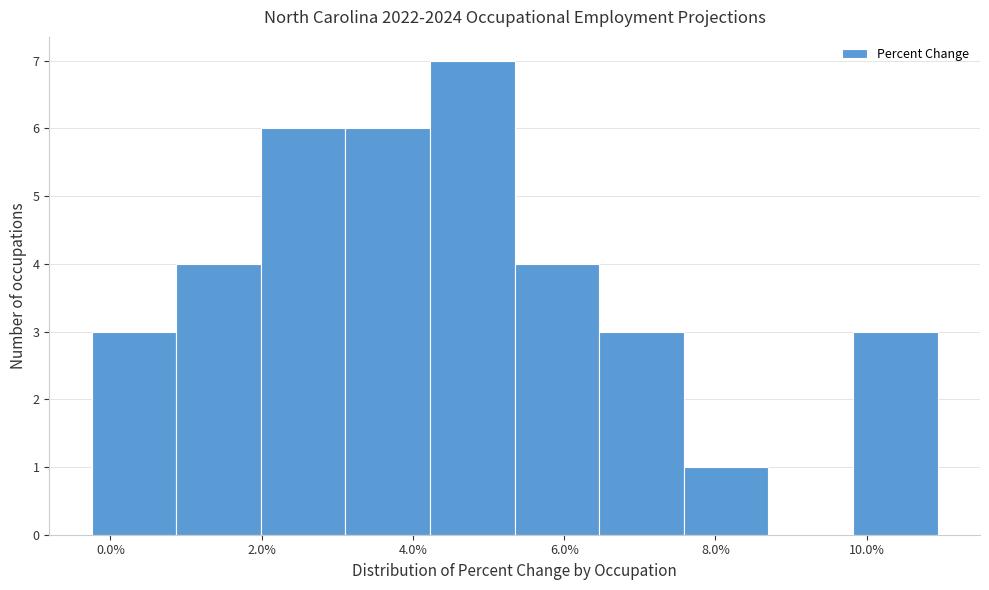

Reading left to right, list every bar in this chart as the range it spans on the x-axis followed by its height. Neither the bar edges nor the heights are printed on the chart, so give them approximately, as read against the axes.

-0.2 to 0.8: 3
0.8 to 2.0: 4
2.0 to 3.2: 6
3.2 to 4.2: 6
4.2 to 5.4: 7
5.4 to 6.4: 4
6.4 to 7.6: 3
7.6 to 8.8: 1
8.8 to 9.8: 0
9.8 to 11.0: 3